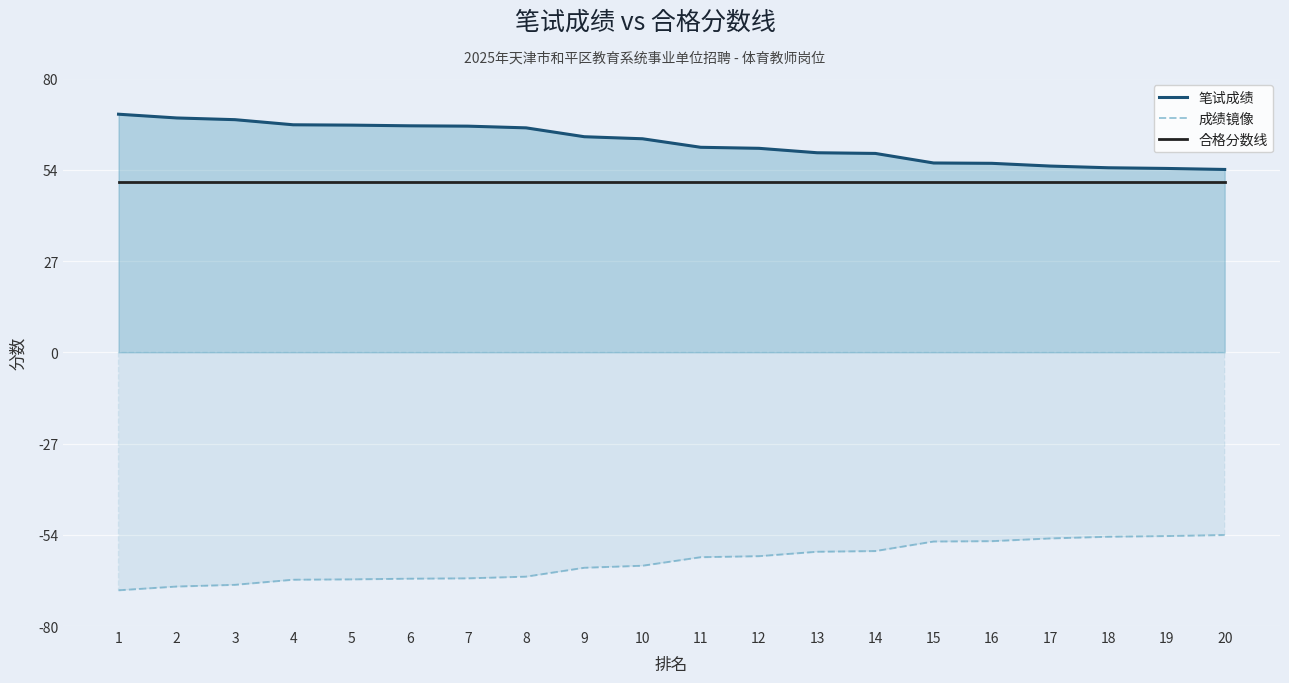

Which series has the widest spread of values?

笔试成绩